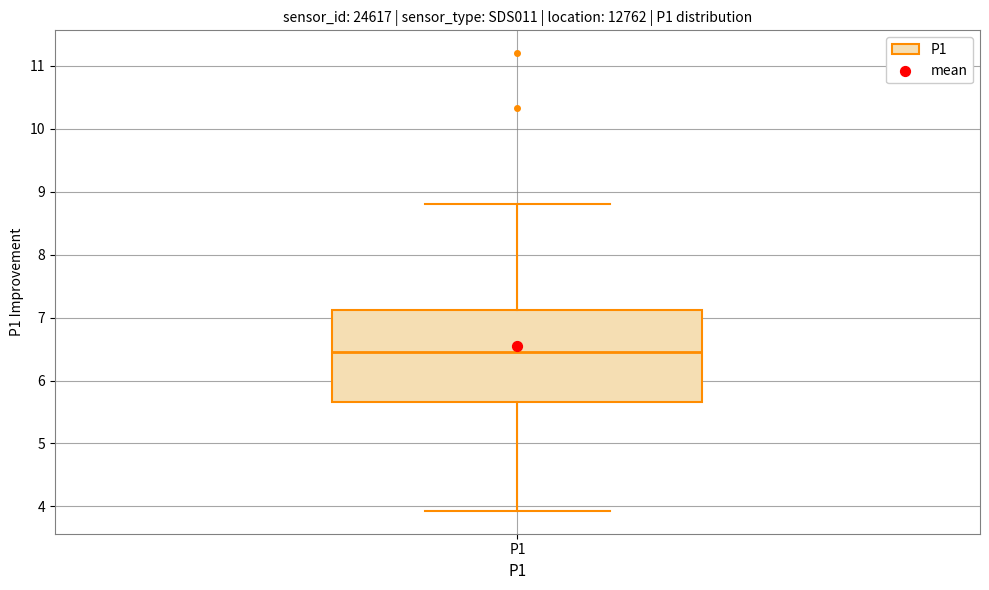

Transcribe this box plot: give where the median line is, the range the box spans, and where the two whiskers end, as read against the y-axis. The values are not printed on the chart, so give them approximately, as read against the axis.

median 6.5, box 5.7 to 7.1, whiskers 3.9 to 8.8